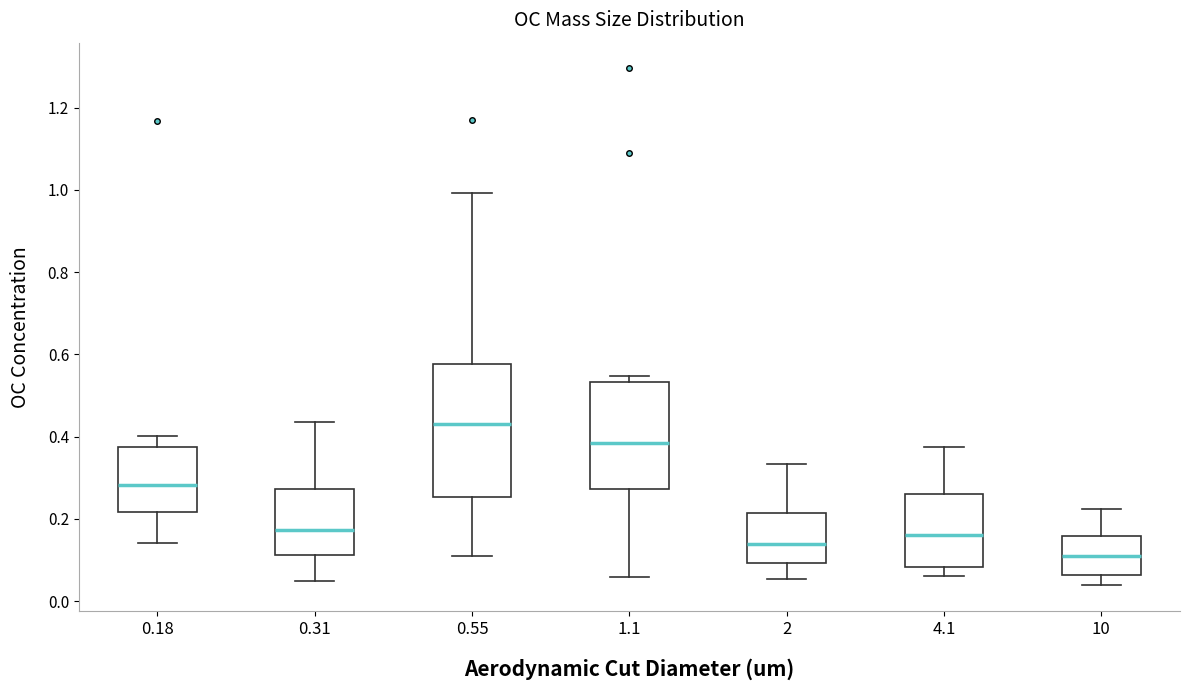

Reading left to right, transcribe this box plot: for each box, give where its median line is, the range the box spans, and where its two whiskers end, as read against the y-axis. The values are not printed on the chart, so give them approximately, as read against the axis.

0.18: median 0.28, box 0.22 to 0.38, whiskers 0.14 to 0.40
0.31: median 0.18, box 0.12 to 0.28, whiskers 0.04 to 0.44
0.55: median 0.44, box 0.26 to 0.58, whiskers 0.10 to 1.00
1.1: median 0.38, box 0.28 to 0.54, whiskers 0.06 to 0.54 (just above the box's upper edge)
2: median 0.14, box 0.10 to 0.22, whiskers 0.06 to 0.34
4.1: median 0.16, box 0.08 to 0.26, whiskers 0.06 to 0.38
10: median 0.10, box 0.06 to 0.16, whiskers 0.04 to 0.22